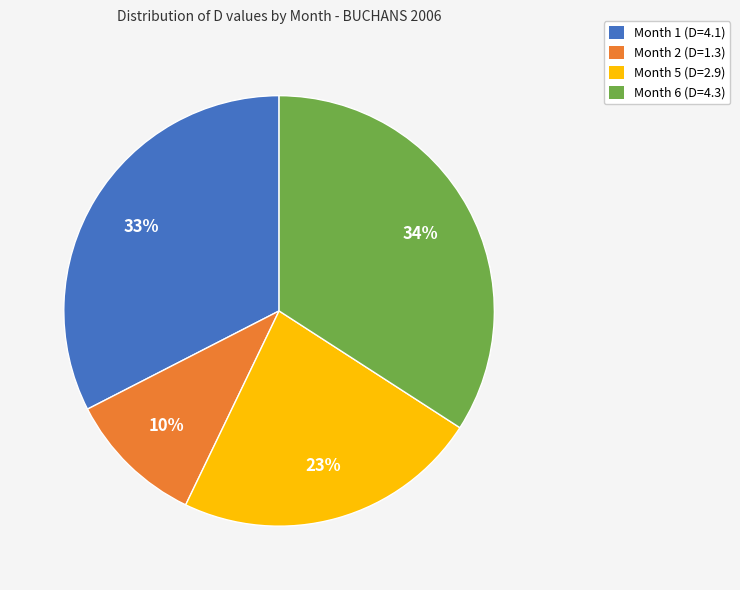

To the nearest percent, what is the combined percentage of Month 6 and Month 2?

44%